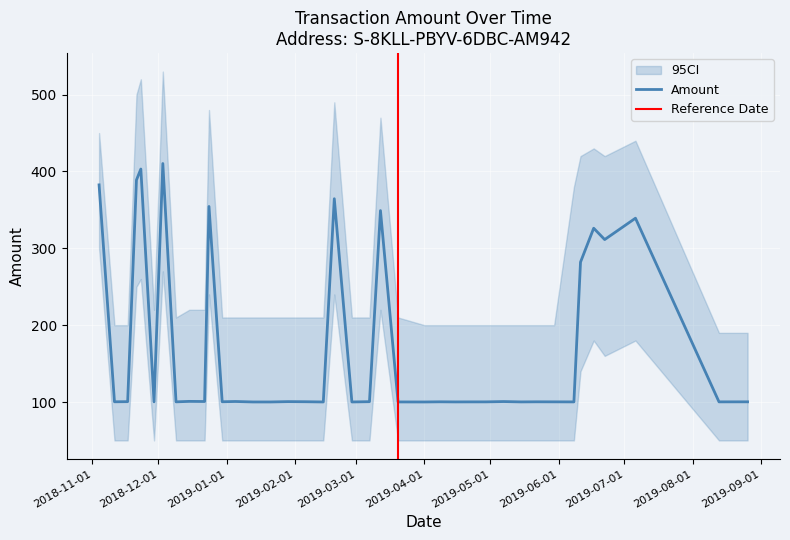

The value at 2018-11-17 is 174.9. True or false?

False